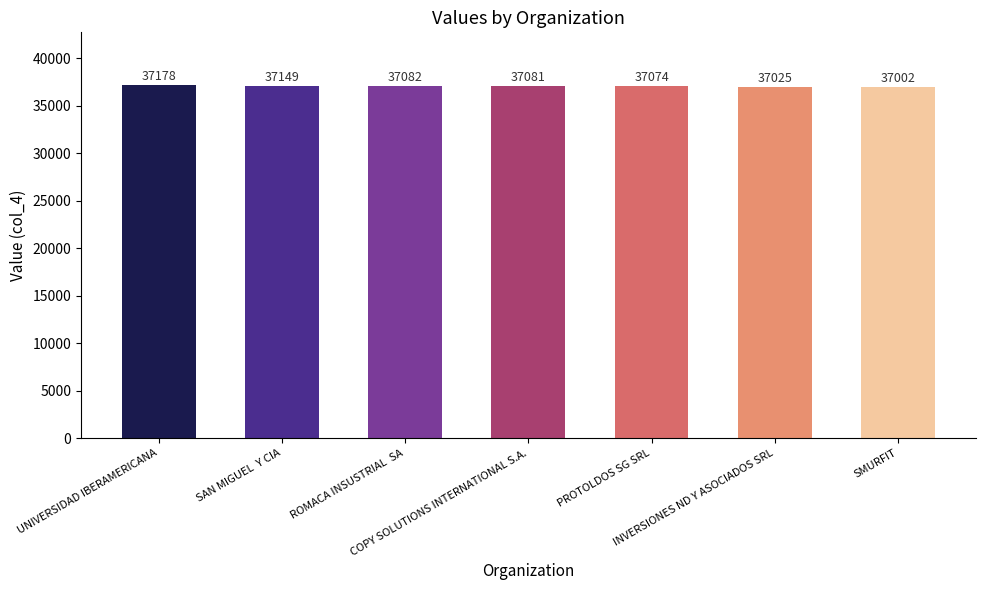

At which label is the value closest to 37090?

ROMACA INSUSTRIAL  SA